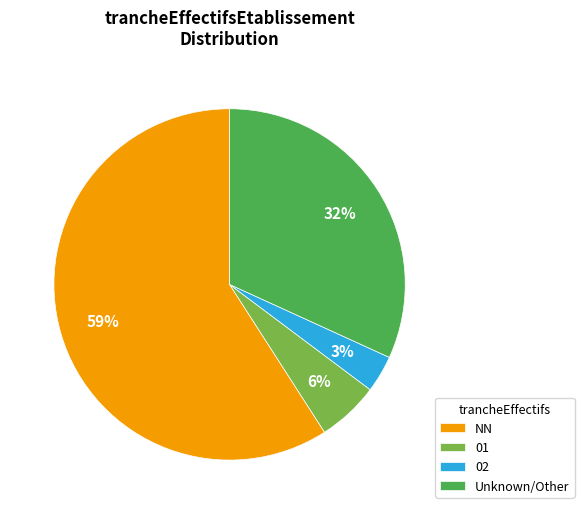

What is the ratio of the value at Unknown/Other to the value at NN?

0.5